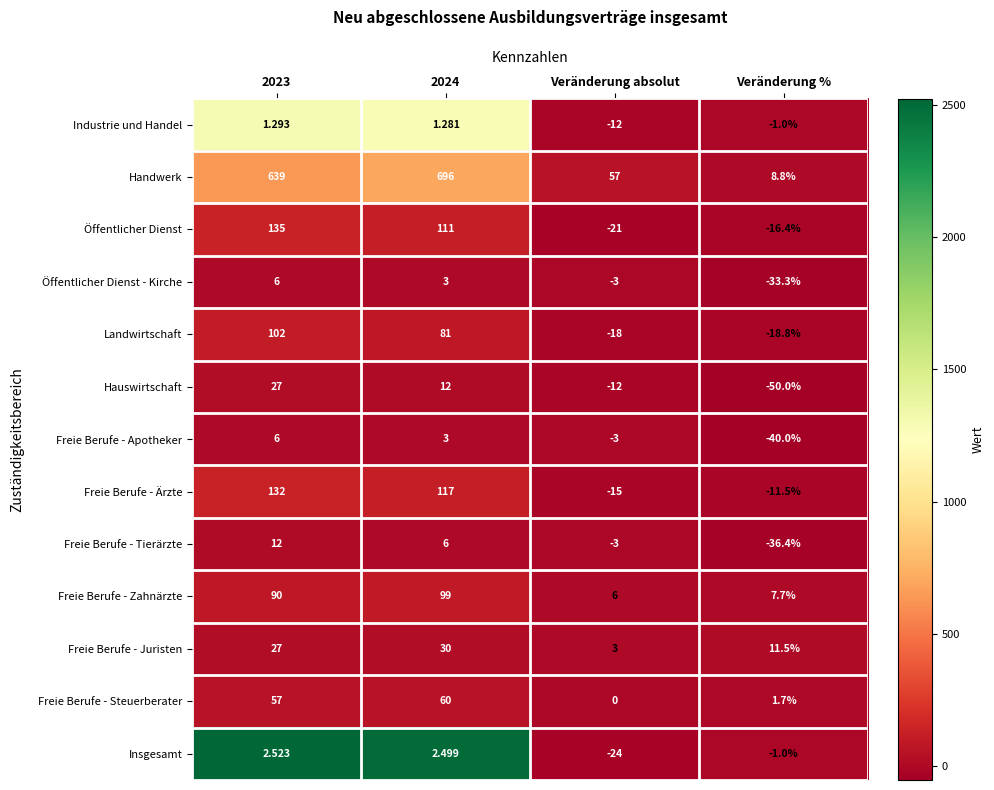

Count the number of data series in this chart.

13